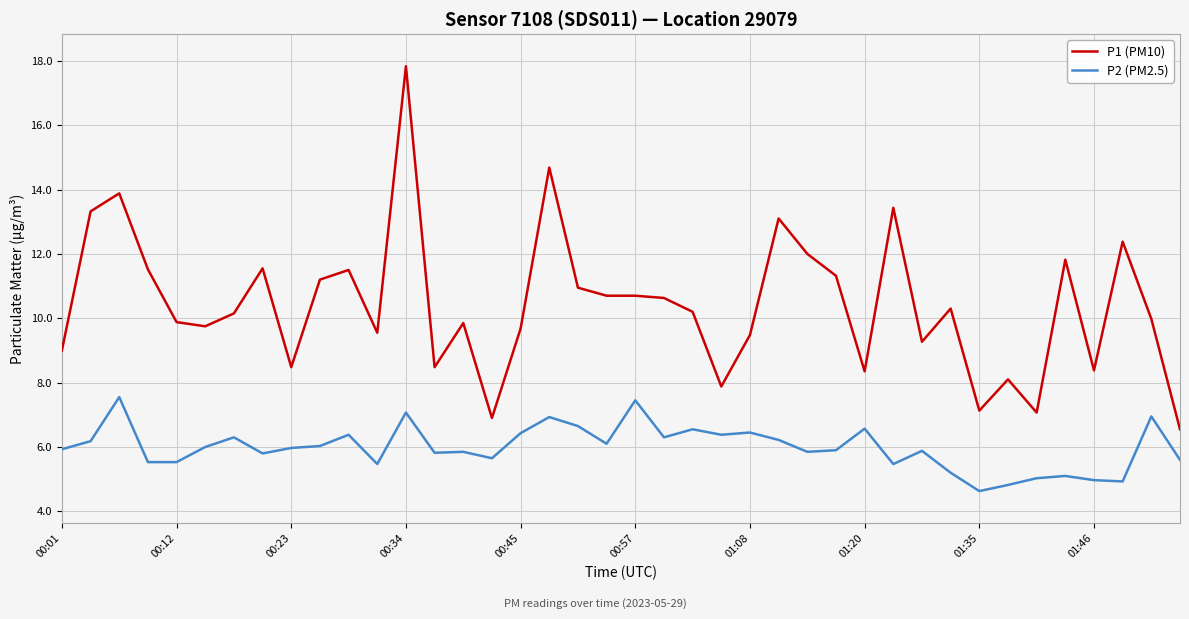

Rank the series by their average value, from lowest to highest.

P2 (PM2.5), P1 (PM10)